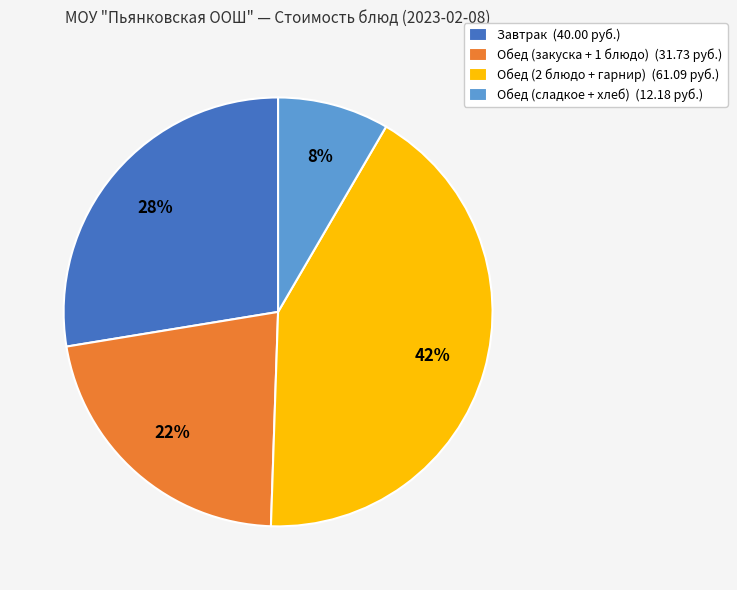

What is the smallest slice in the pie chart?

Обед (сладкое + хлеб) (12.18 руб.)